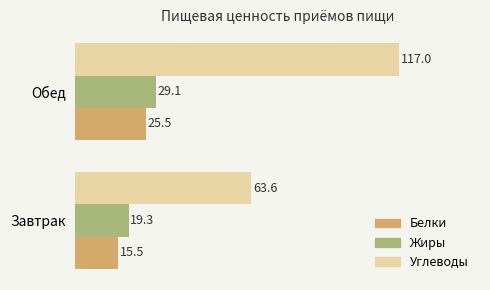

How many values in the Белки series are below 25?

1